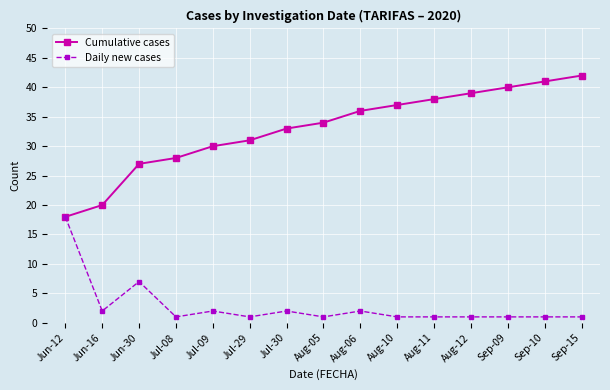

At which category does the chart reach its peak across all series?

Sep-15